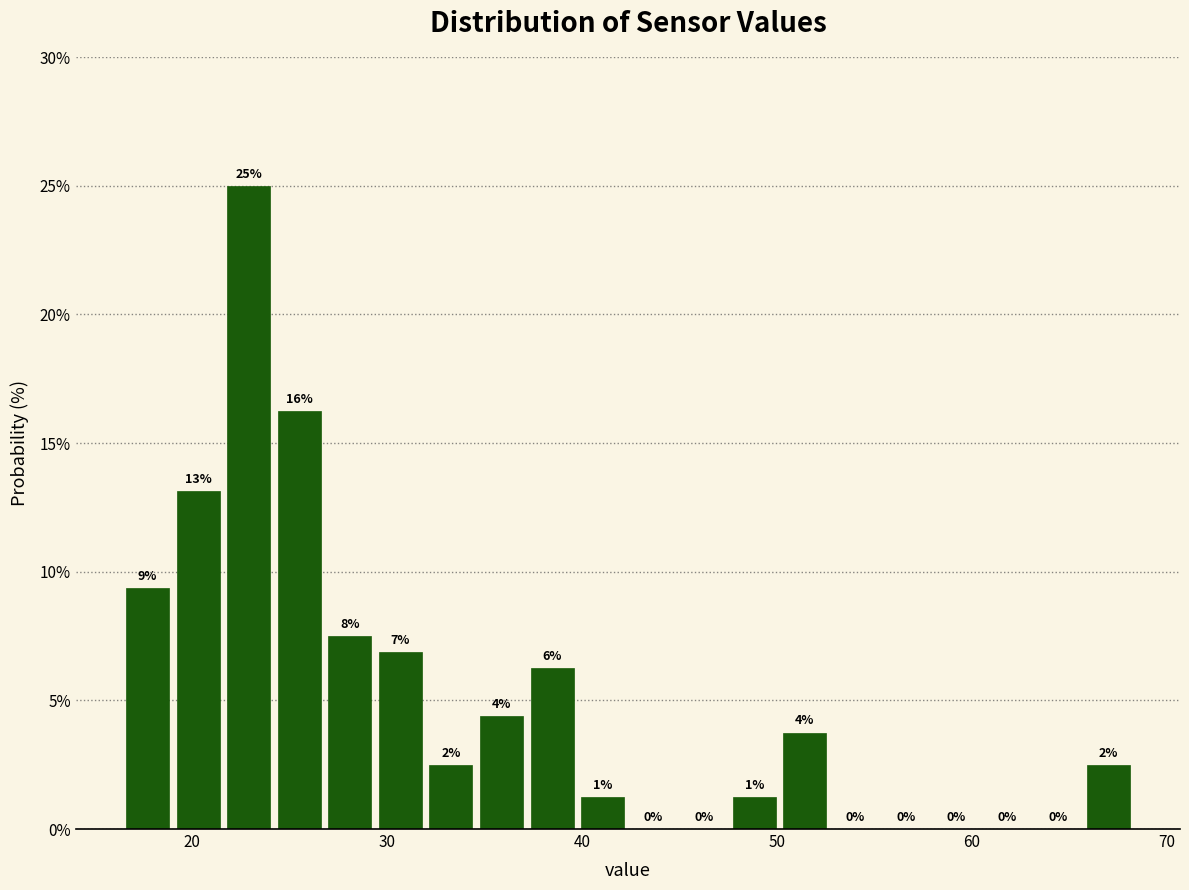

Read against the x-axis, roughly where is the centre of the tallest bar?

23